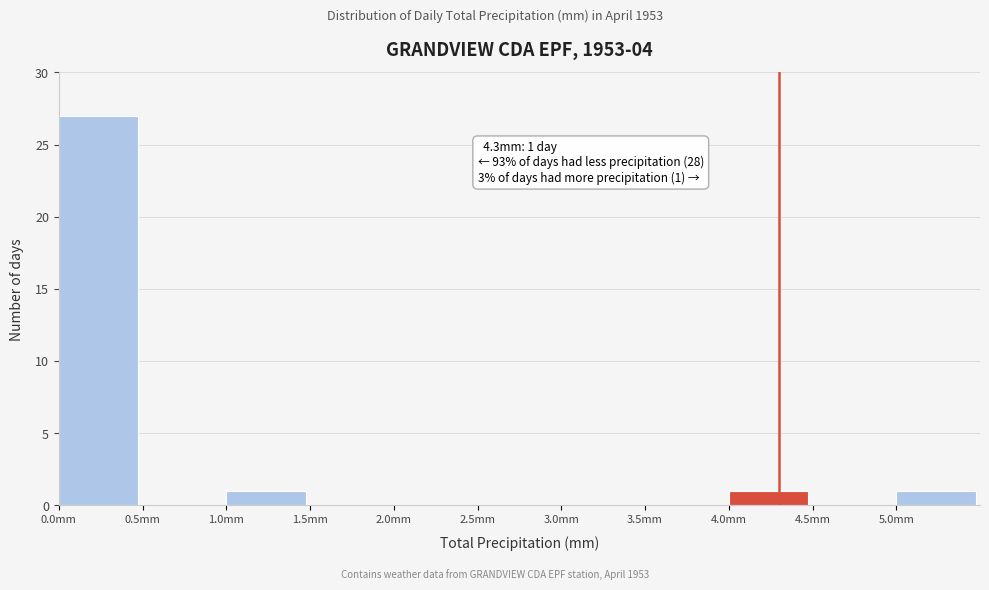

Over which range of the x-axis is the bar tallest?

0.0 to 0.5